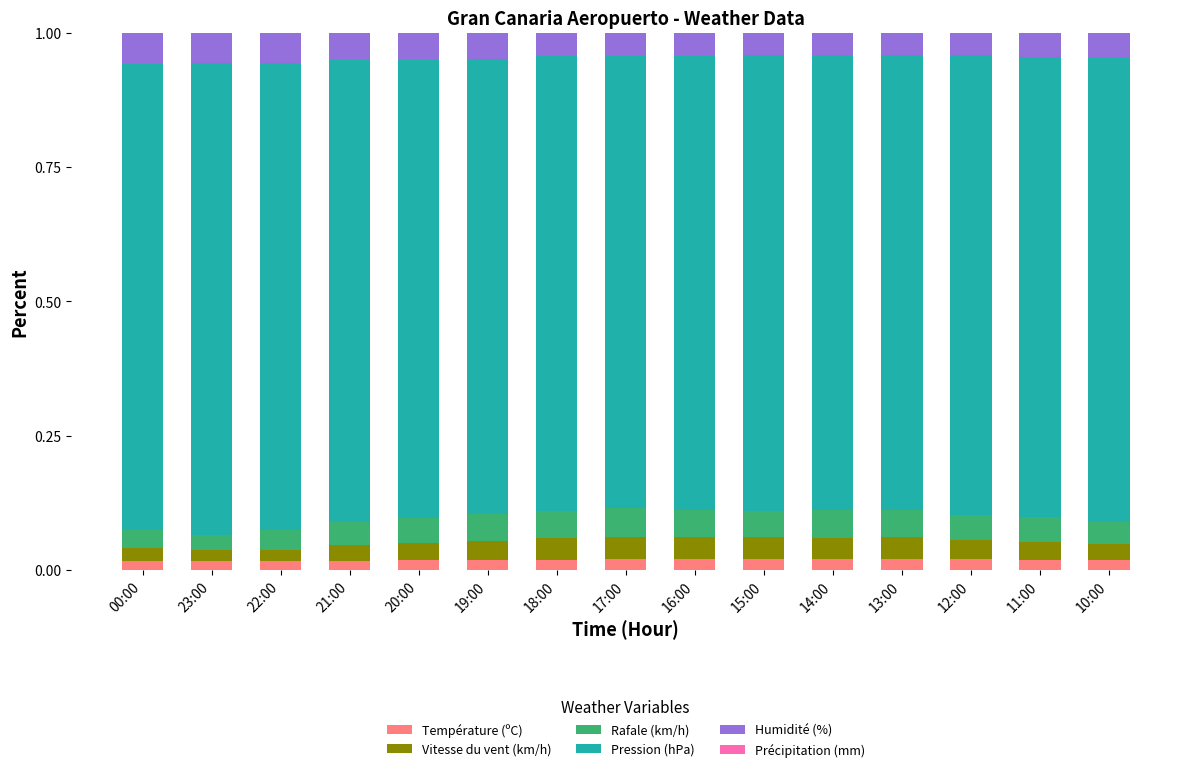

How many Température (ºC) values are between 0 and 1?

15